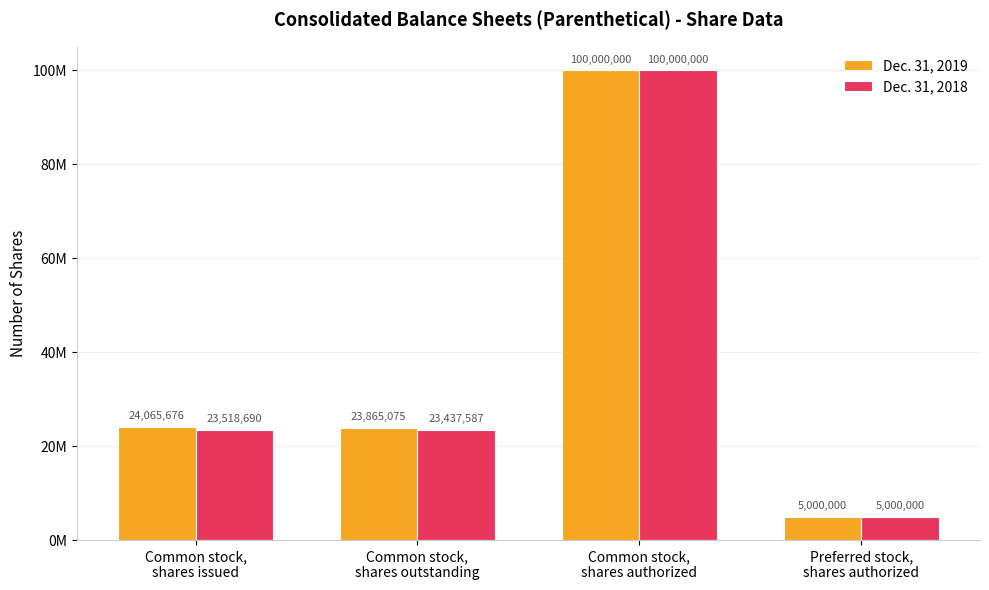

What is the sum of all Dec. 31, 2018 values?

151956277